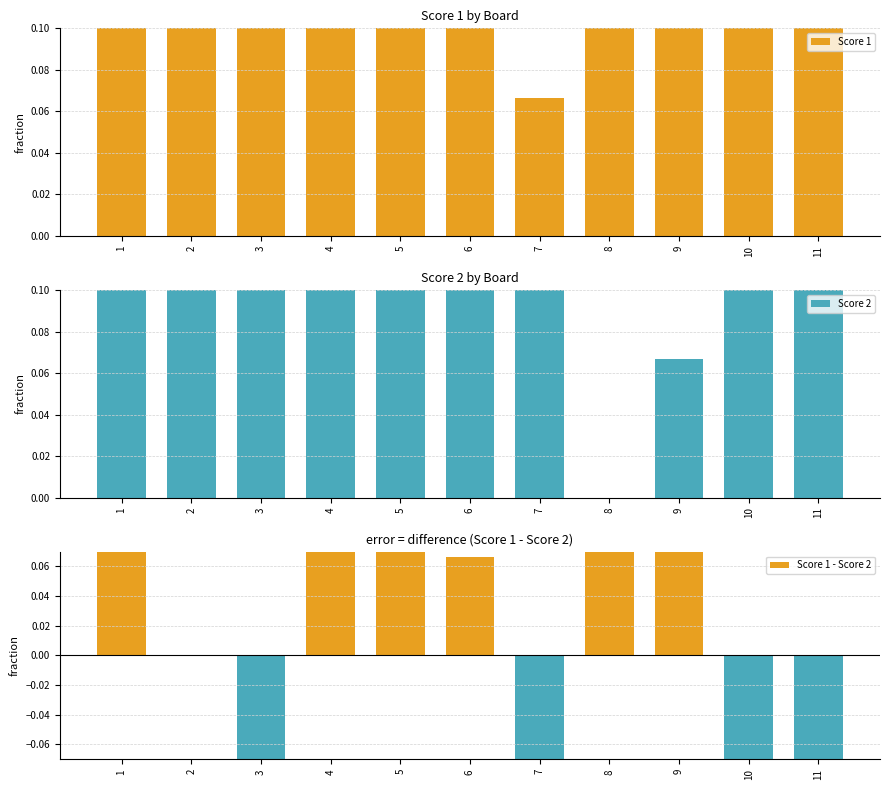

Rank the series at 6 from lowest to highest value.

Score 1 - Score 2, Score 2, Score 1